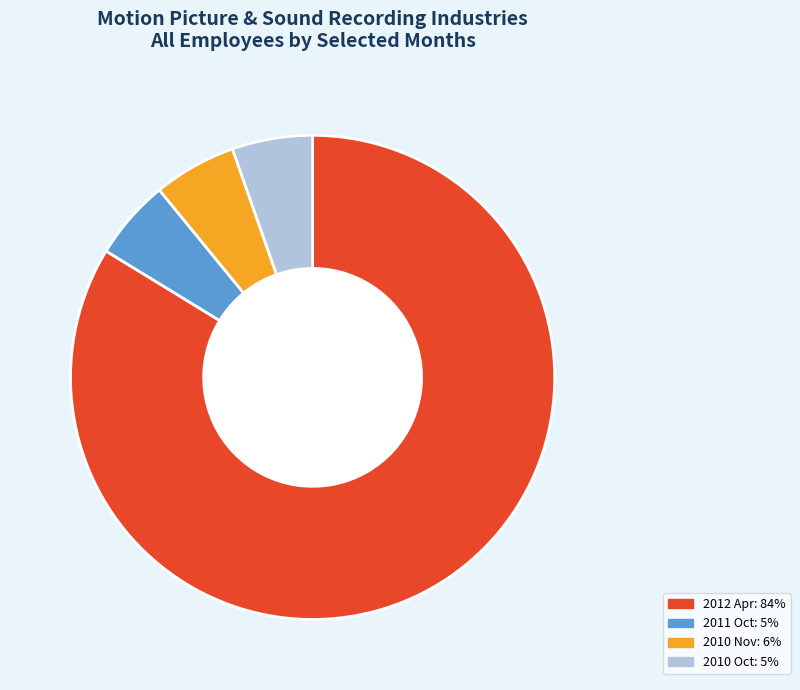

Does any single category account for the majority?

Yes